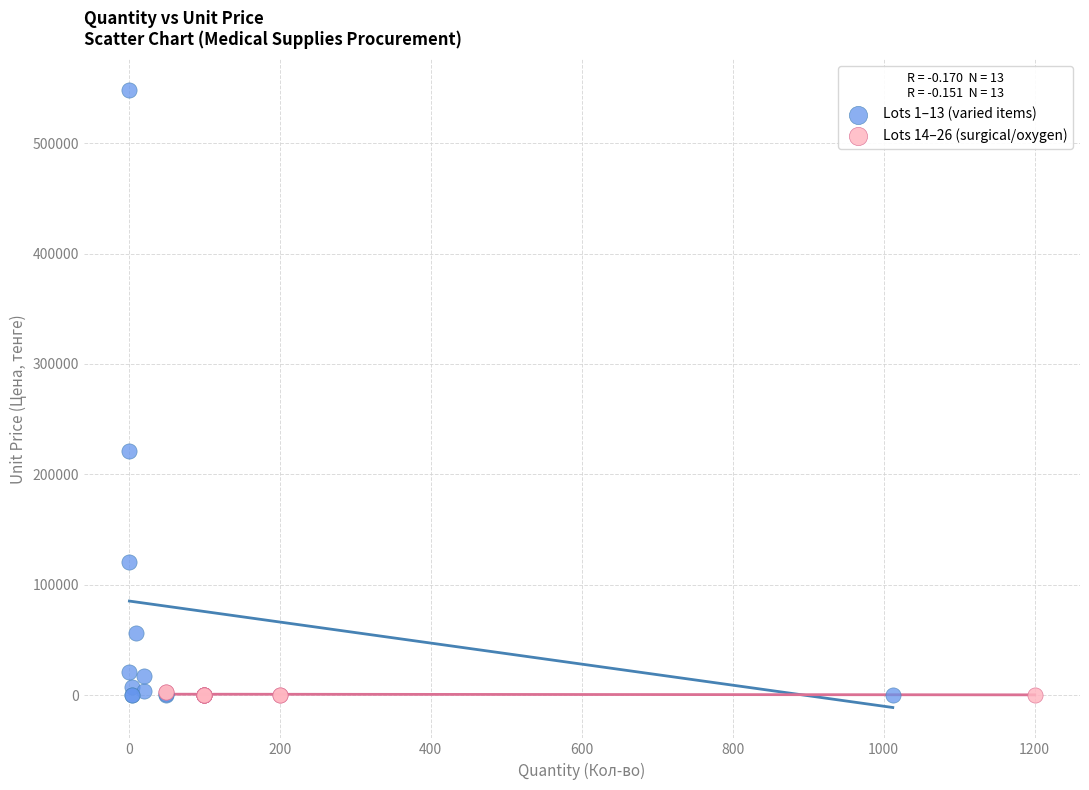

Which series has the widest spread of Y values?

Lots 1–13 (varied items)